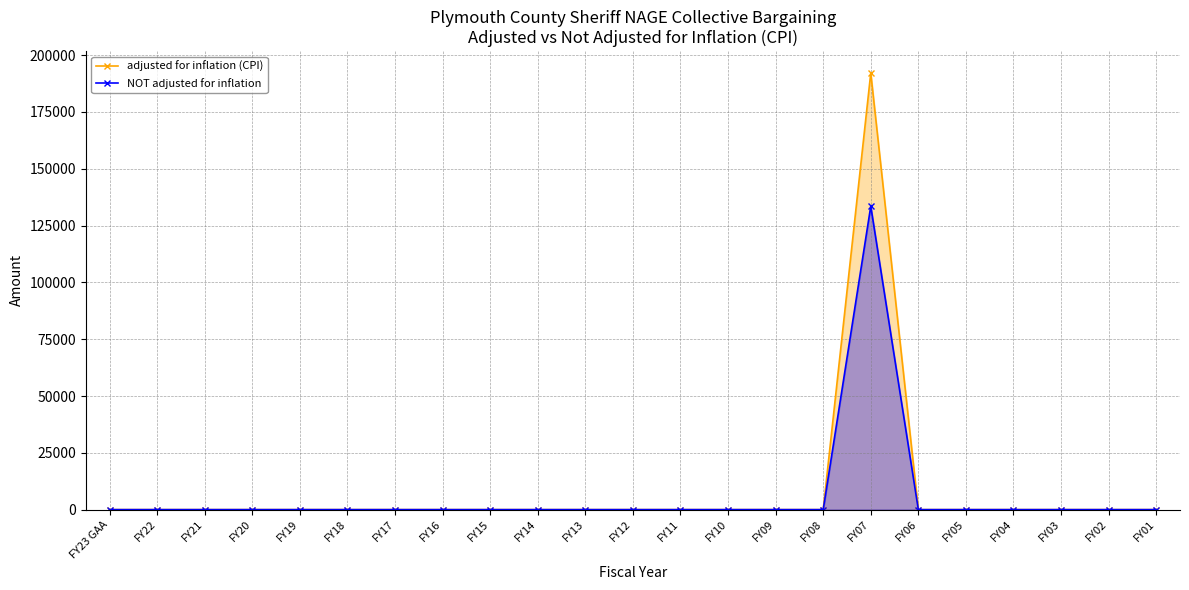

Which series has the largest range (max minus min)?

adjusted for inflation (CPI)